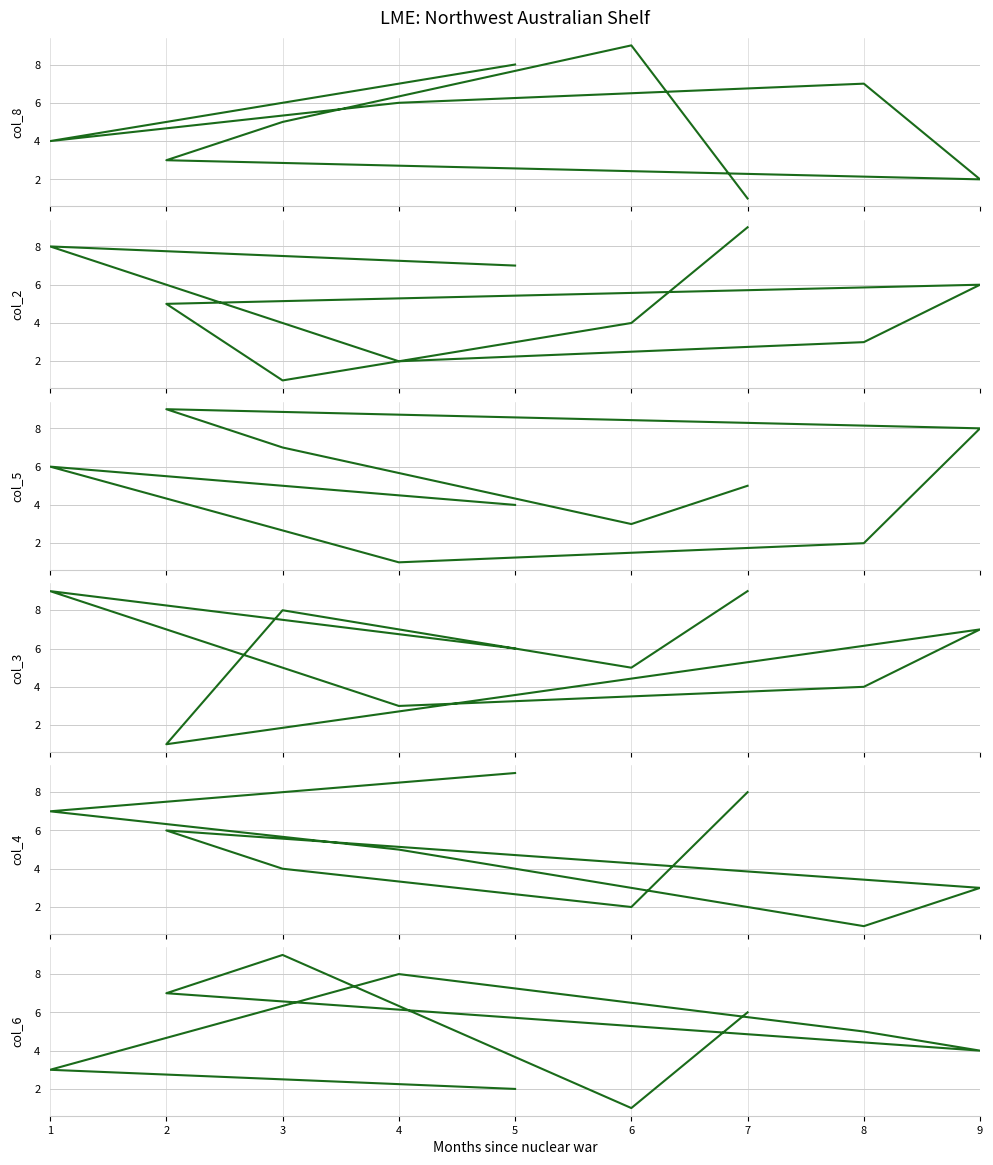

Which series ends up on top after the final intersection of col_4 and col_8?

col_4